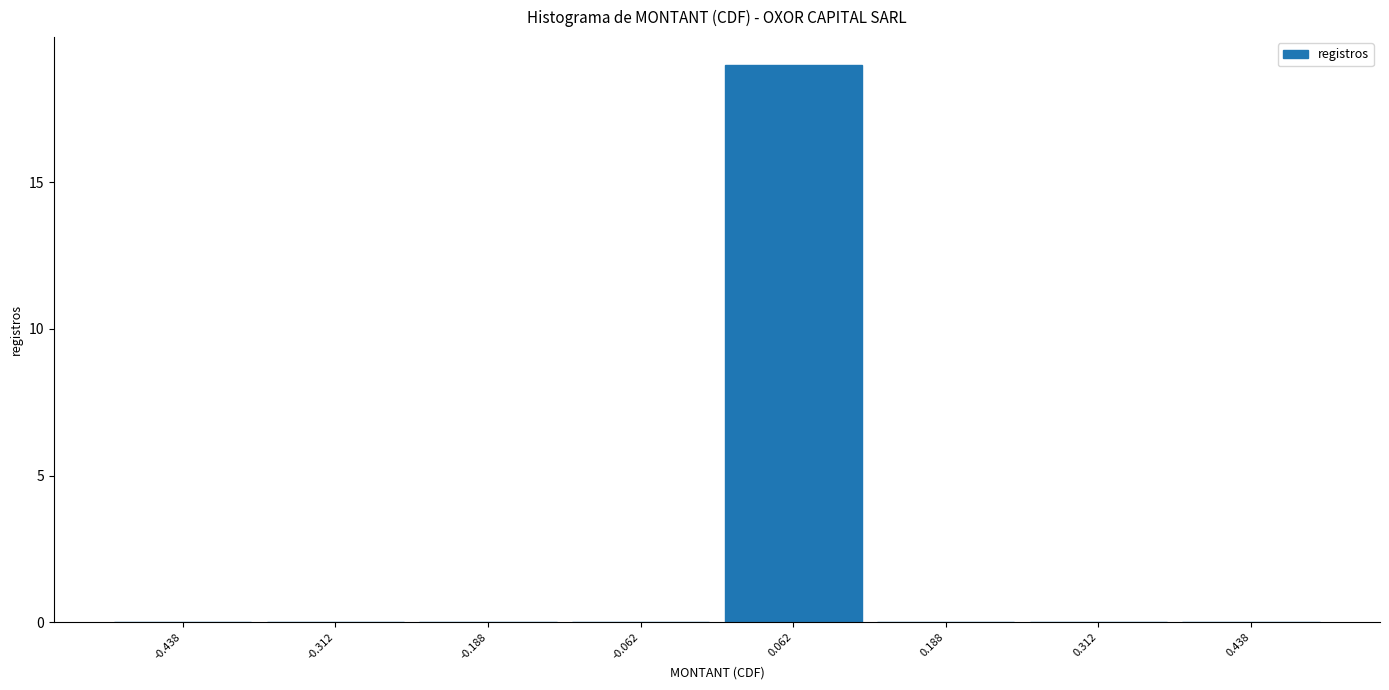

How tall is the bar that spans 0.000 to 0.125 on the x-axis? Neither the bar edges nor the heights are printed on the chart, so give them approximately, as read against the axes.

19